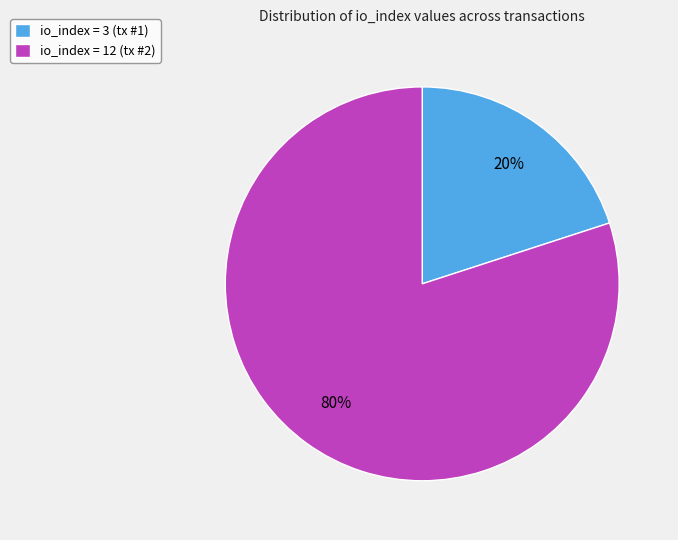

To the nearest percent, what is the difference between the largest and smallest slice percentages?

60%